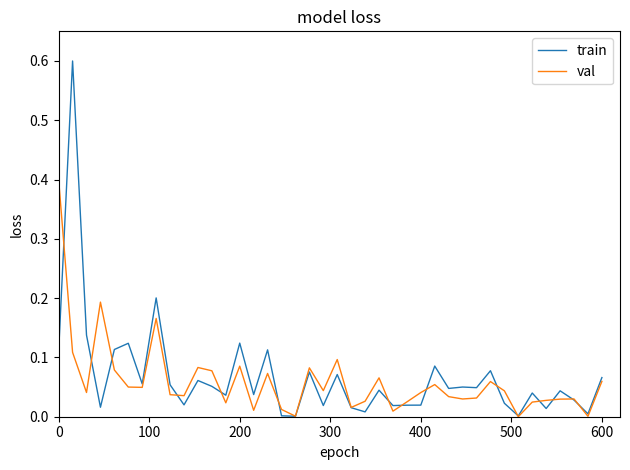

Rank the series by their maximum value, from highest to lowest.

train, val